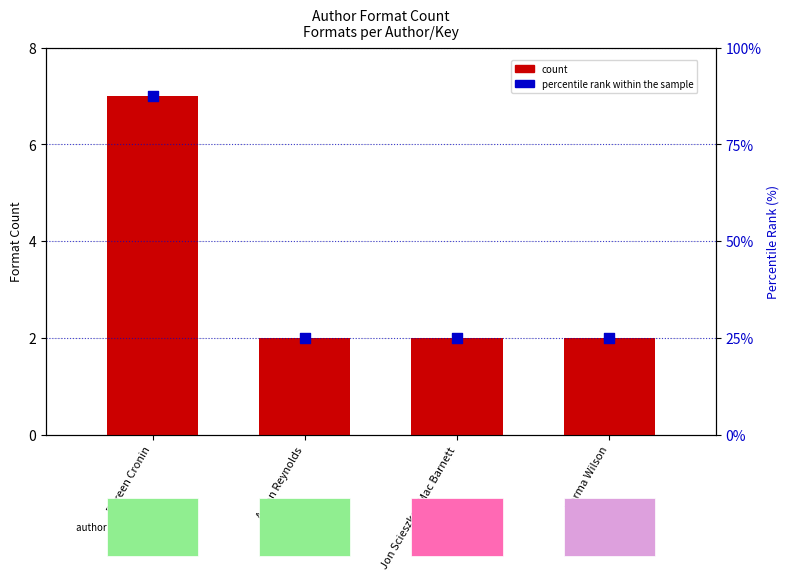

At which category is the sum across all series the highest?

Doreen Cronin